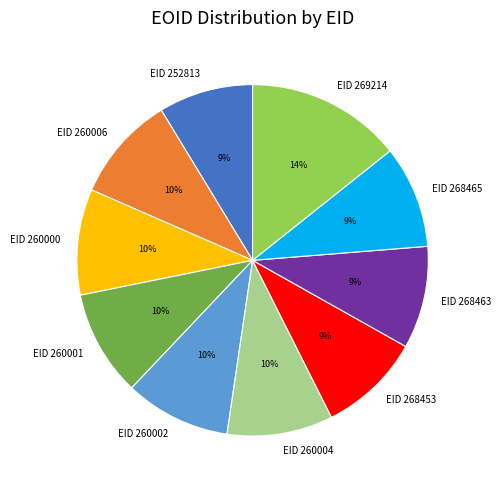

Count the number of slices in the pie.

10